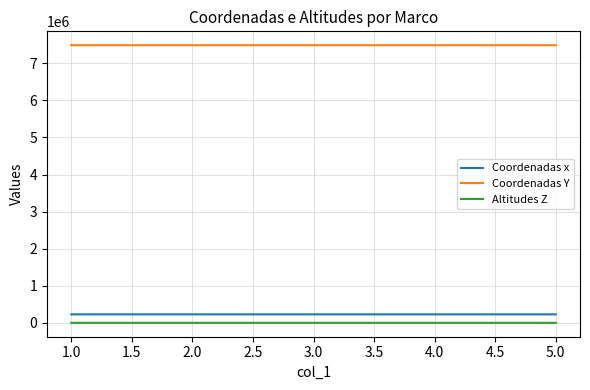

What is the average value of the Coordenadas x series?

229585.8